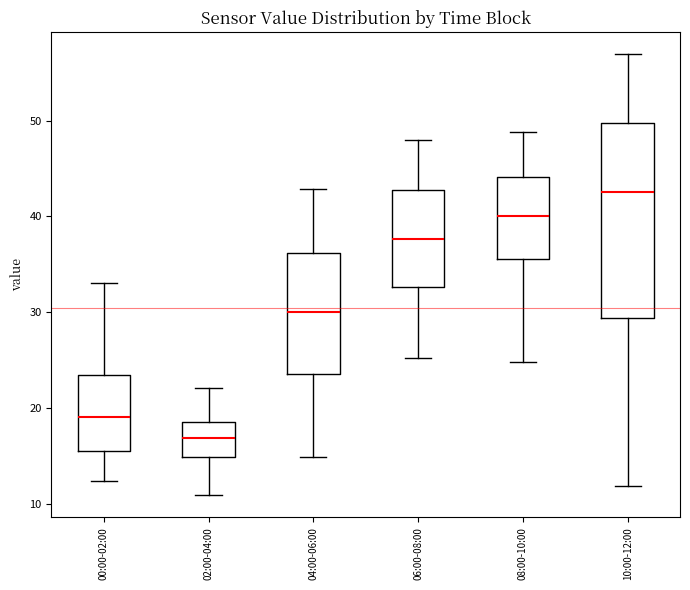

Reading left to right, read every box against the y-axis: the position of its median line, the range the box covers, and the ends of its whiskers. The values are not printed on the chart, so give them approximately, as read against the axis.

00:00-02:00: median 19, box 16 to 23, whiskers 12 to 33
02:00-04:00: median 17, box 15 to 19, whiskers 11 to 22
04:00-06:00: median 30, box 24 to 36, whiskers 15 to 43
06:00-08:00: median 38, box 33 to 43, whiskers 25 to 48
08:00-10:00: median 40, box 36 to 44, whiskers 25 to 49
10:00-12:00: median 43, box 29 to 50, whiskers 12 to 57